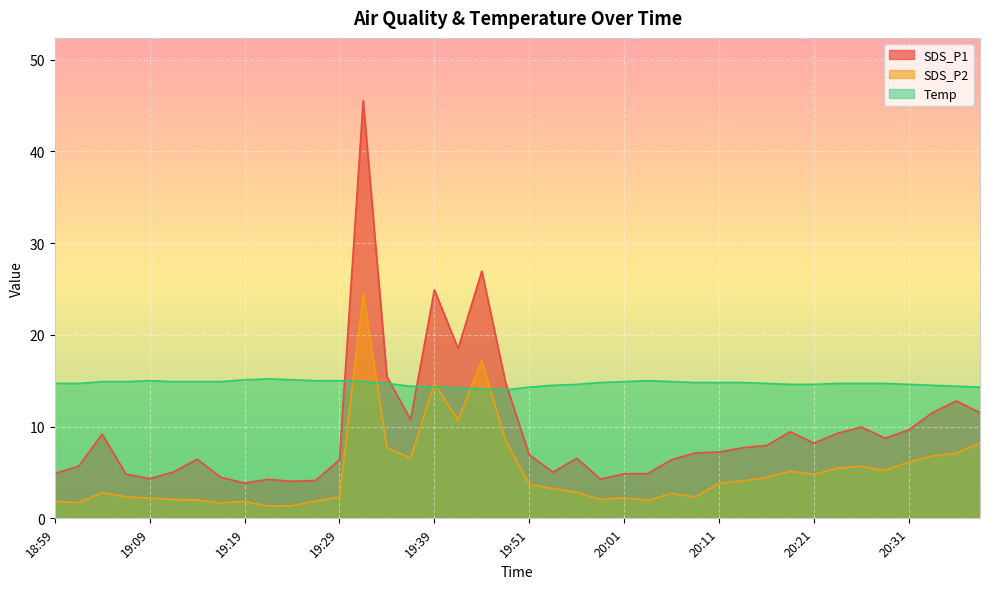

Is the value of SDS_P2 at 20:26 greater than the value of SDS_P1 at 19:04?

No